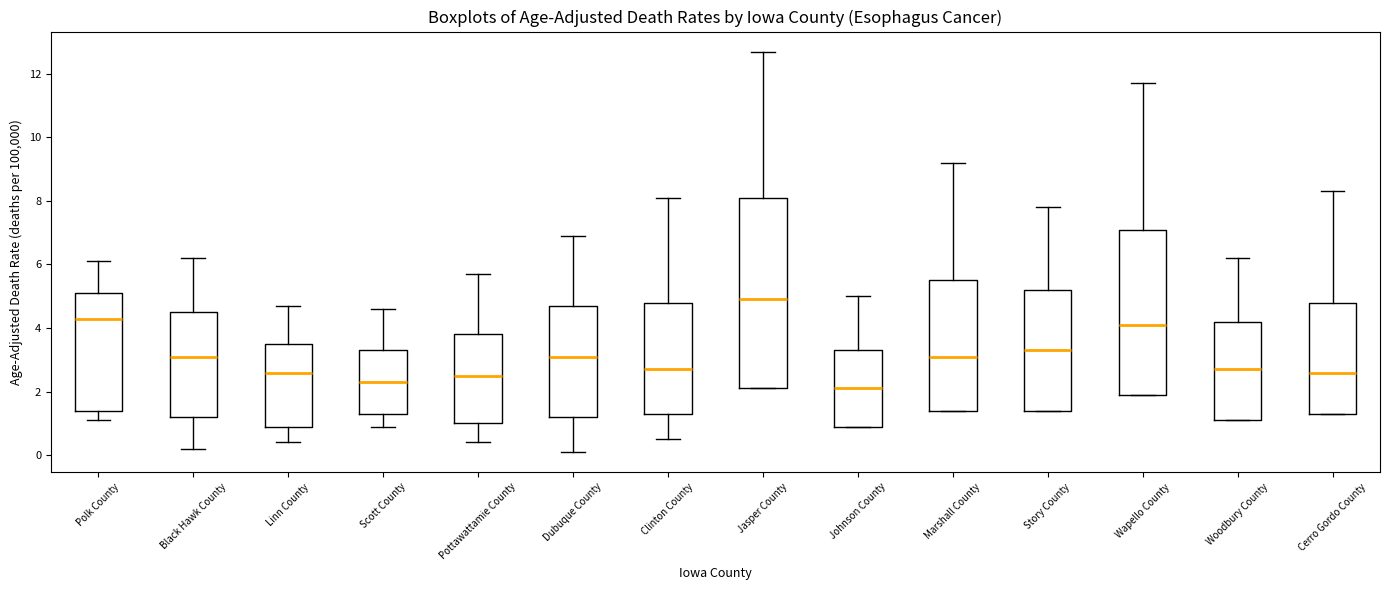

Which box is the tallest, from its lower edge to its upper edge?

Jasper County